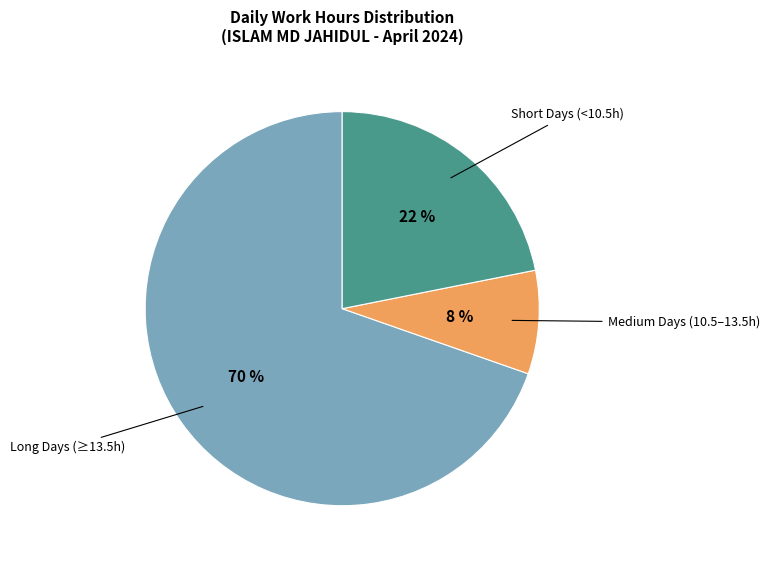

Count the number of slices in the pie.

3